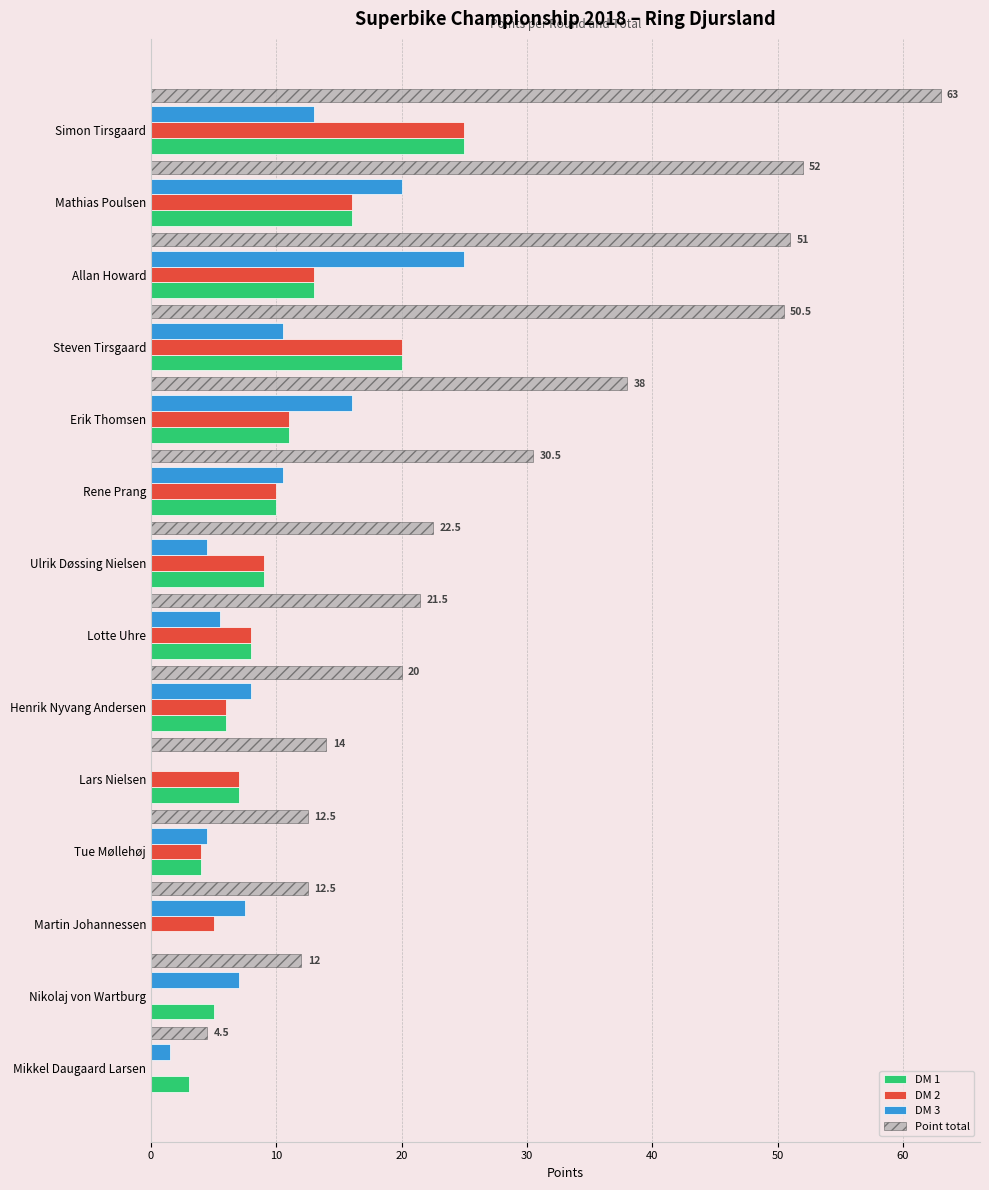

What is the highest value of the DM 3 series?

25.0